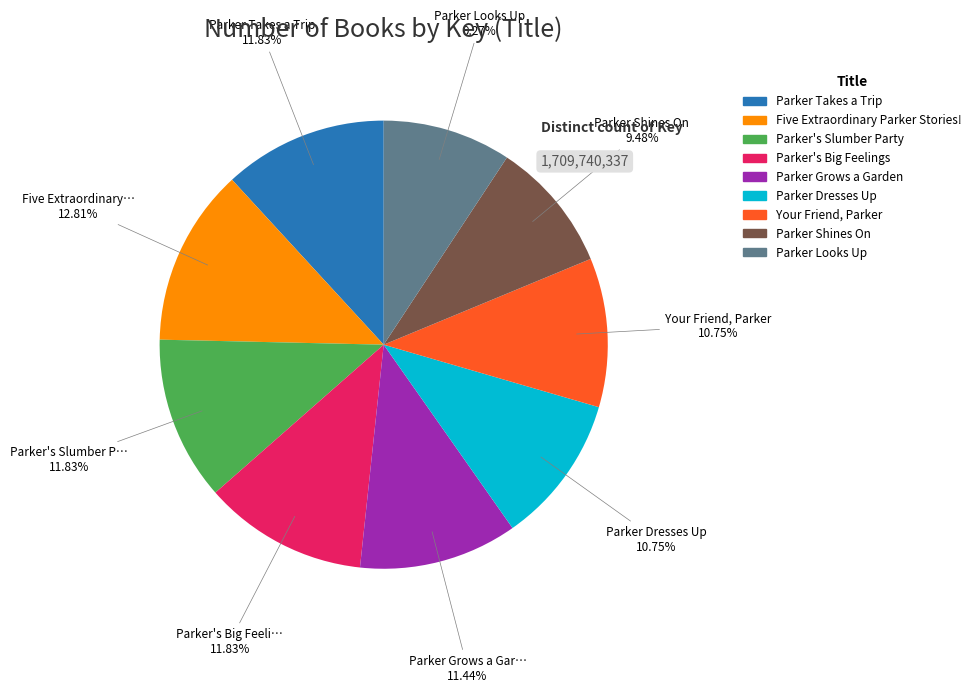

Approximately how many times larger is the value at Parker Shines On compared to Five Extraordinary Parker Stories!?

0.7